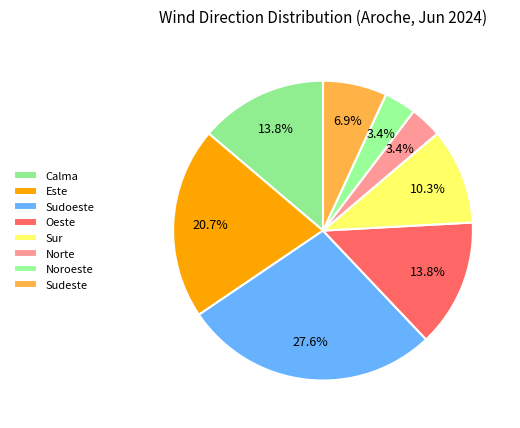

What is the total percentage of Sur and Norte?

13.8%